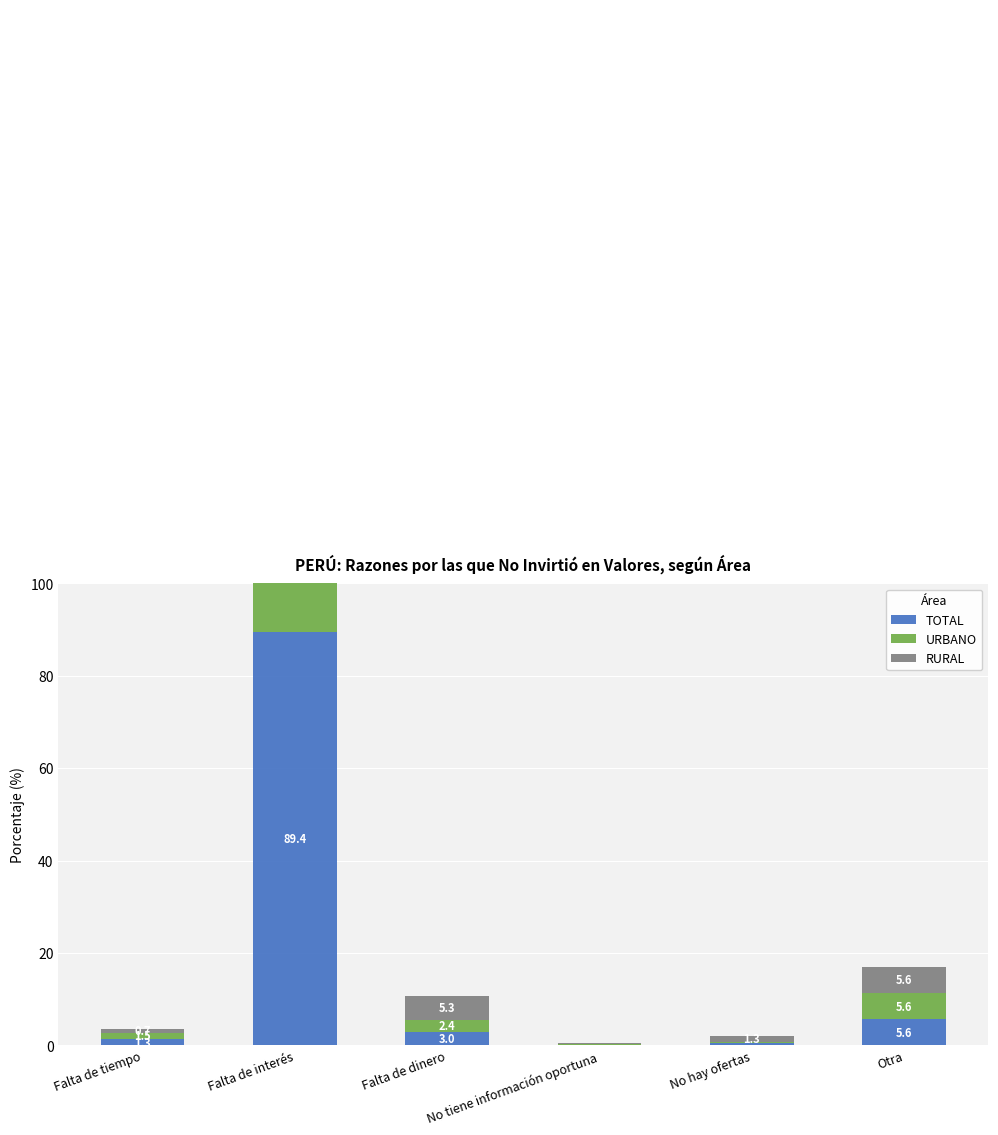

Which series has the largest range (max minus min)?

URBANO